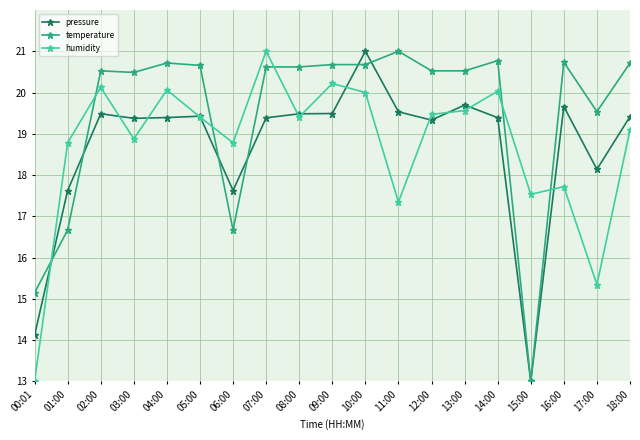

Between 03:00 and 09:00, which series saw the biggest shift?

humidity